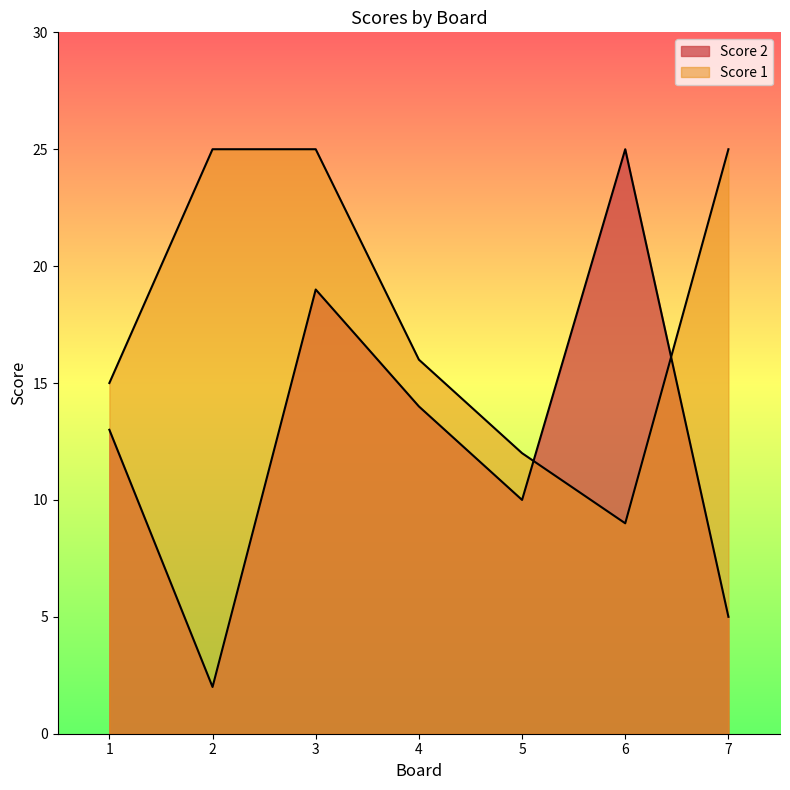

Where does the Score 1 series first go above 16?

2